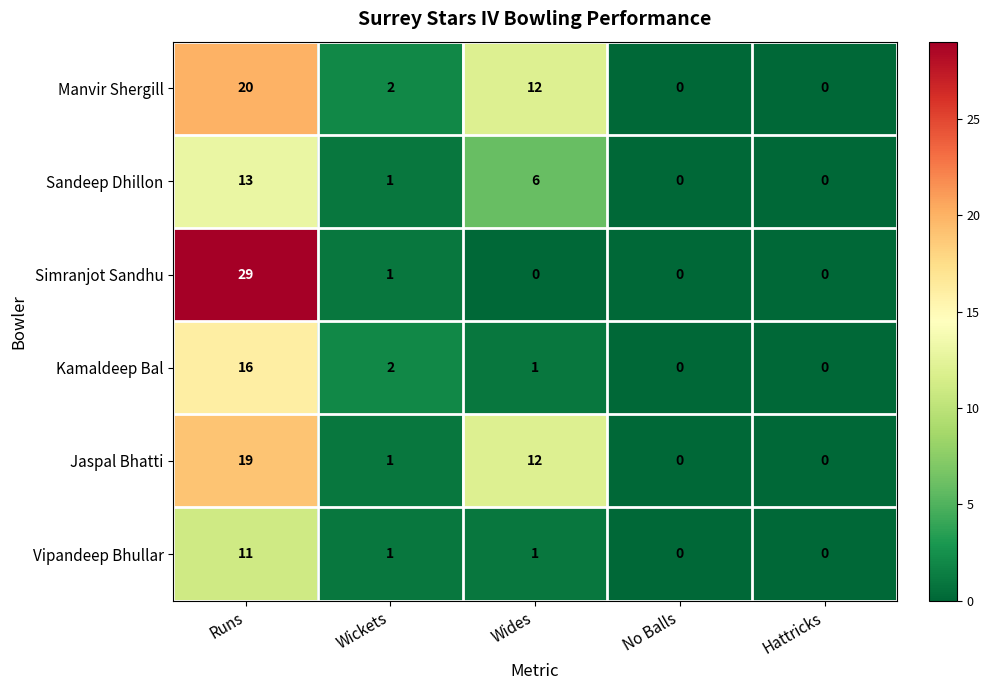

How many distinct data groups are displayed?

6